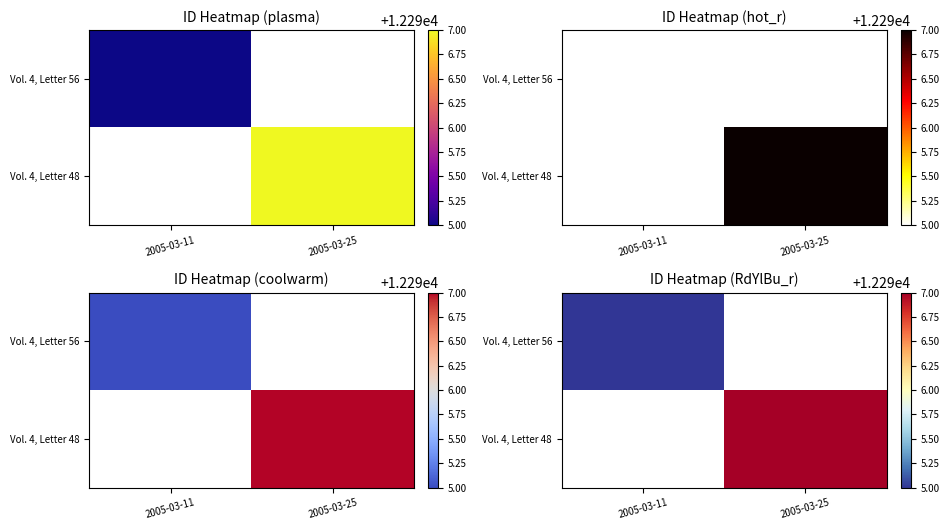

Which category has the highest value in the Vol. 4, Letter 48 series?

2005-03-11